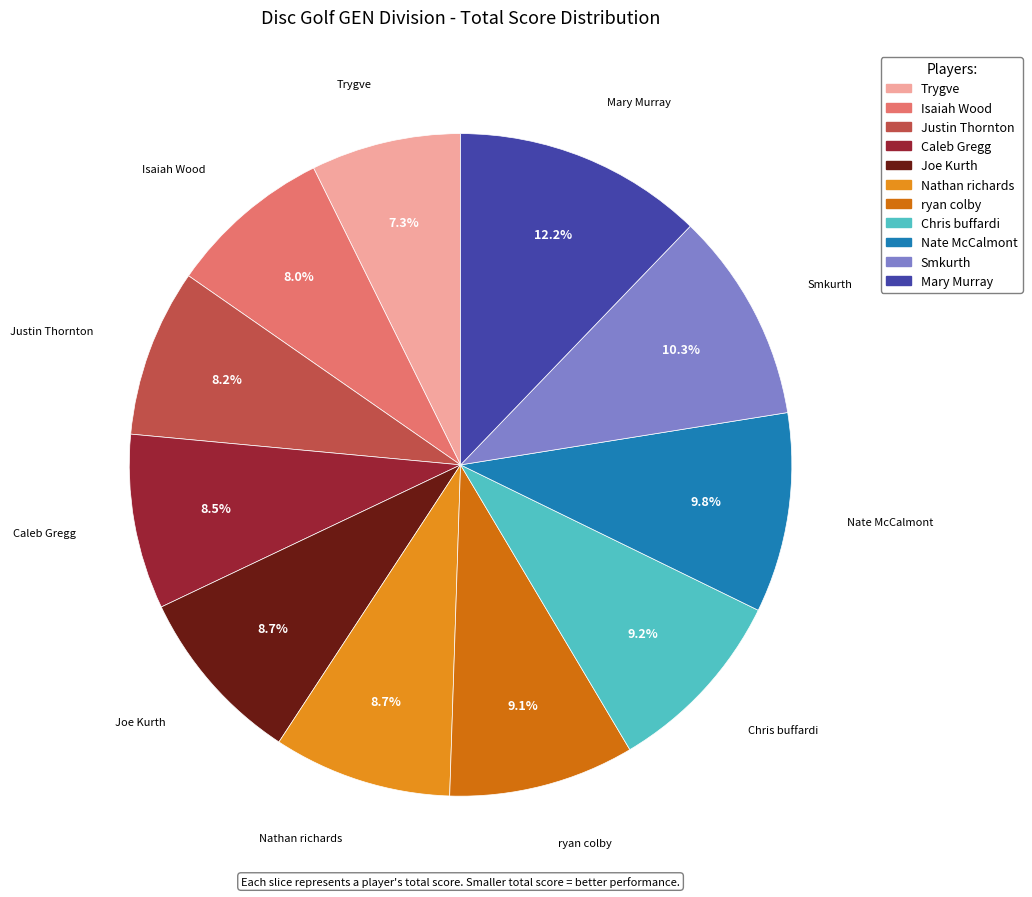

How many segments does this pie chart have?

11